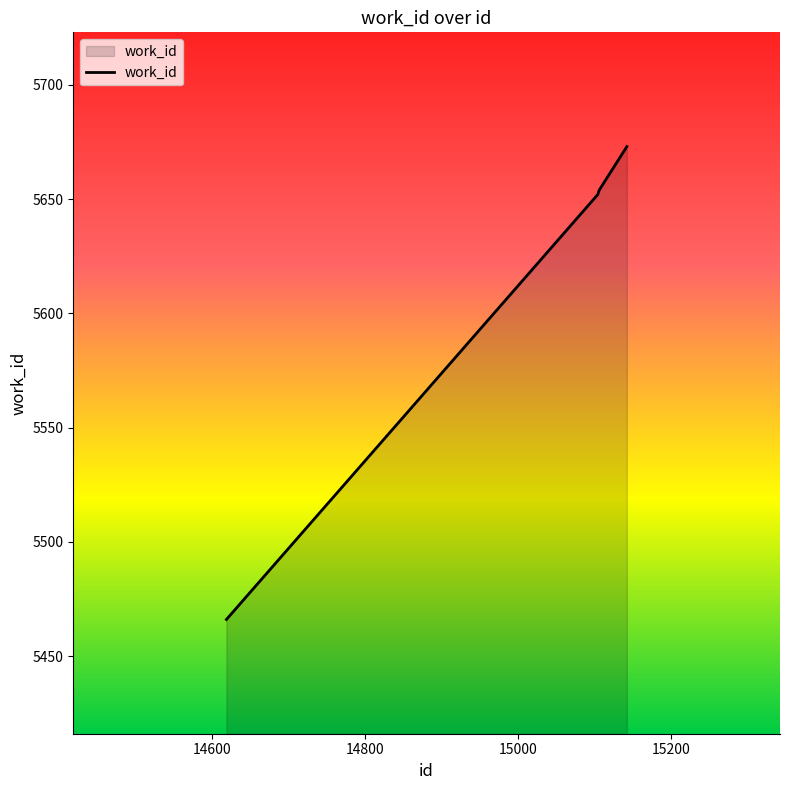

True or false: there are more than 2 points higher than both neighbors.

False